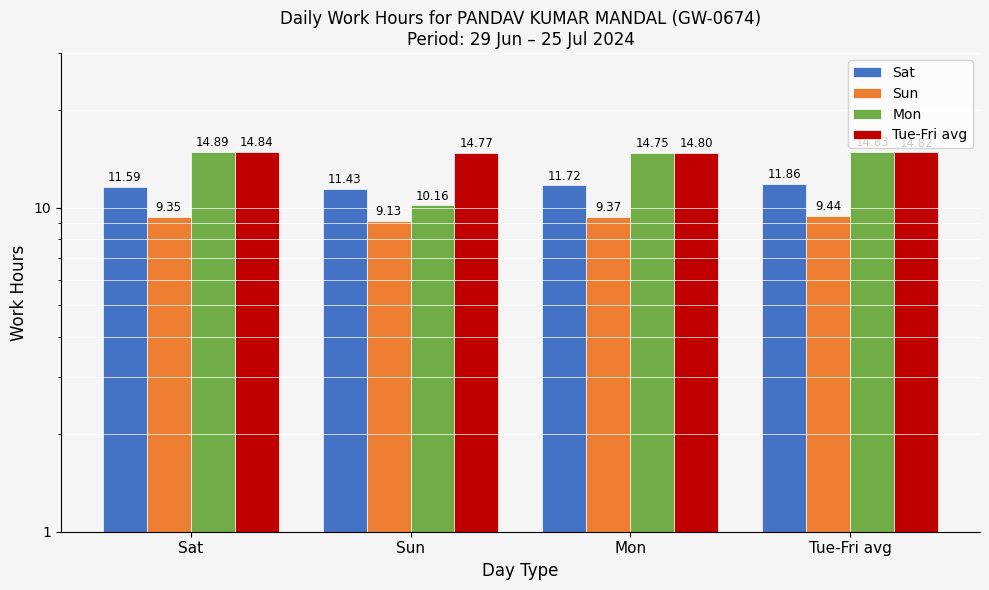

What is the difference between the second highest and second lowest values in the Sat series?

0.1